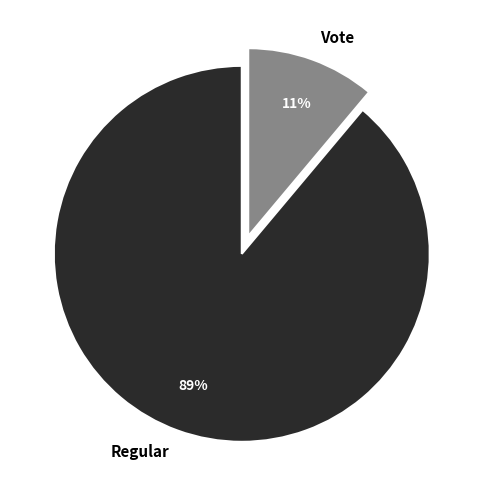

Combined, do Vote and Regular account for over 50%?

Yes